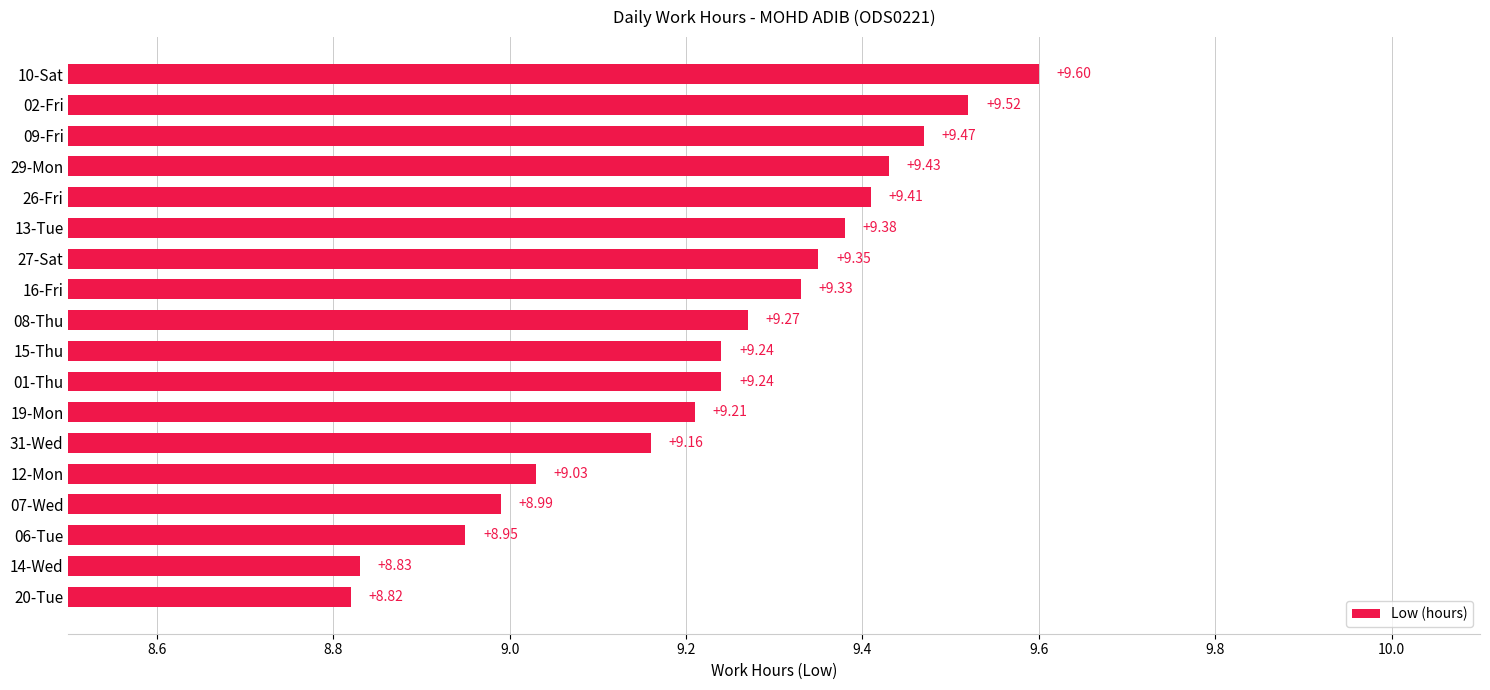

What is the change in value from 15-Thu to 29-Mon?

+0.2